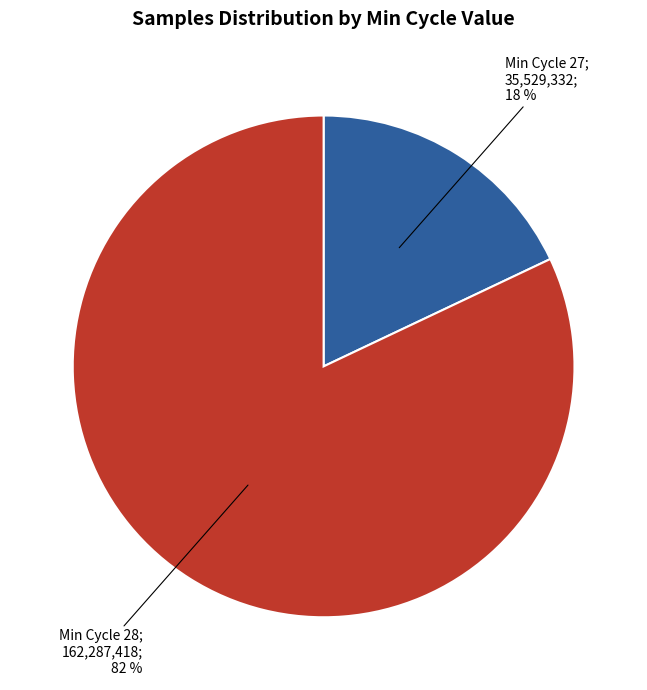

To the nearest percent, what is the difference between the largest and smallest slice percentages?

64%